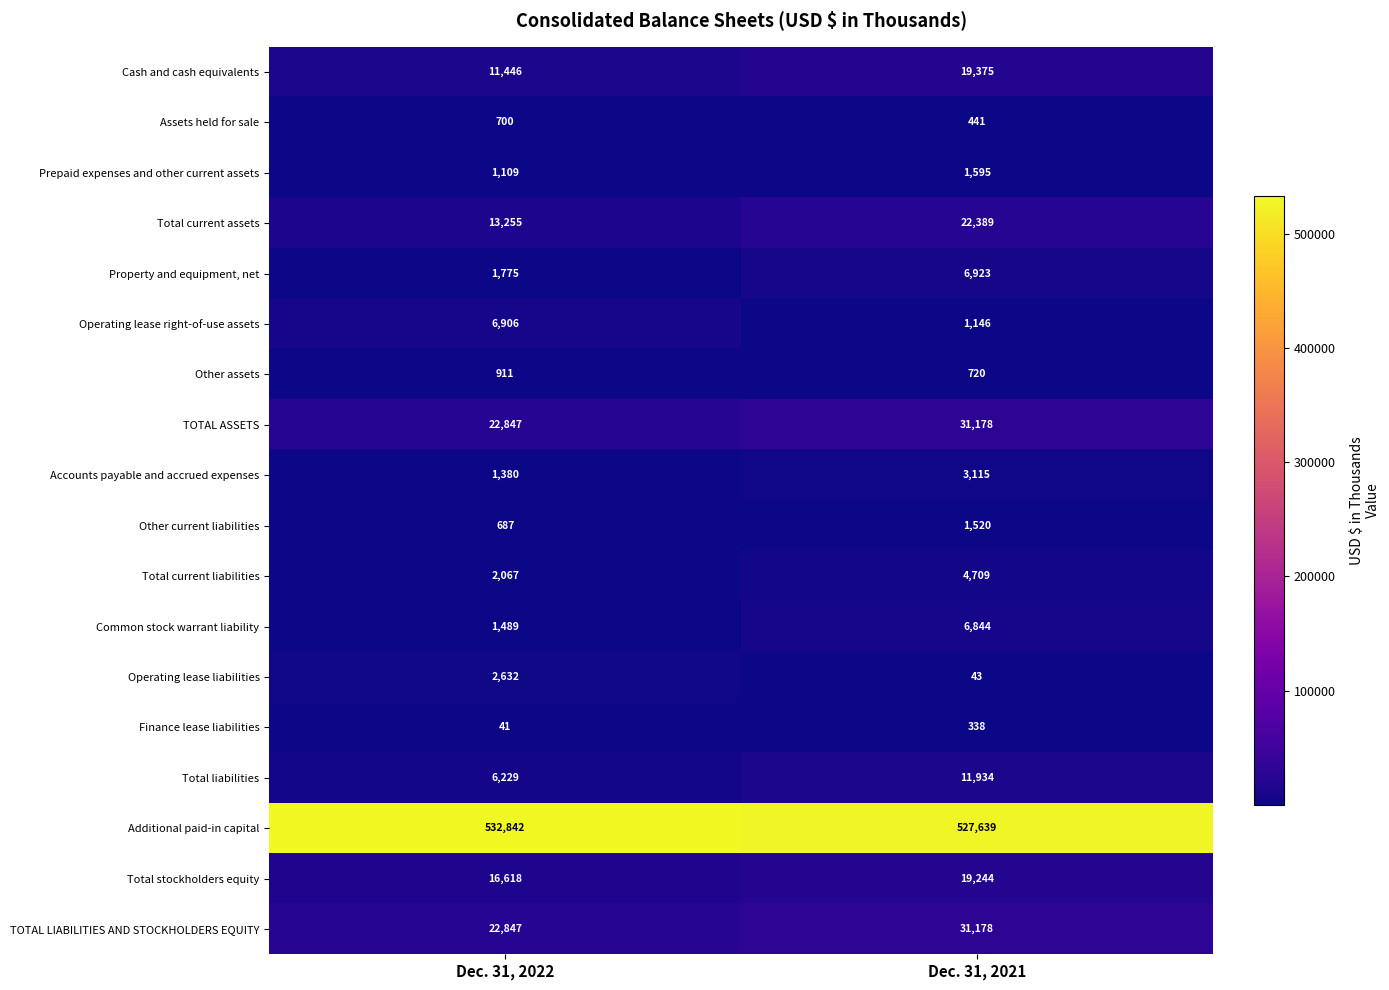

Is the value of Total liabilities at Dec. 31, 2022 greater than the value of Other assets at Dec. 31, 2022?

Yes